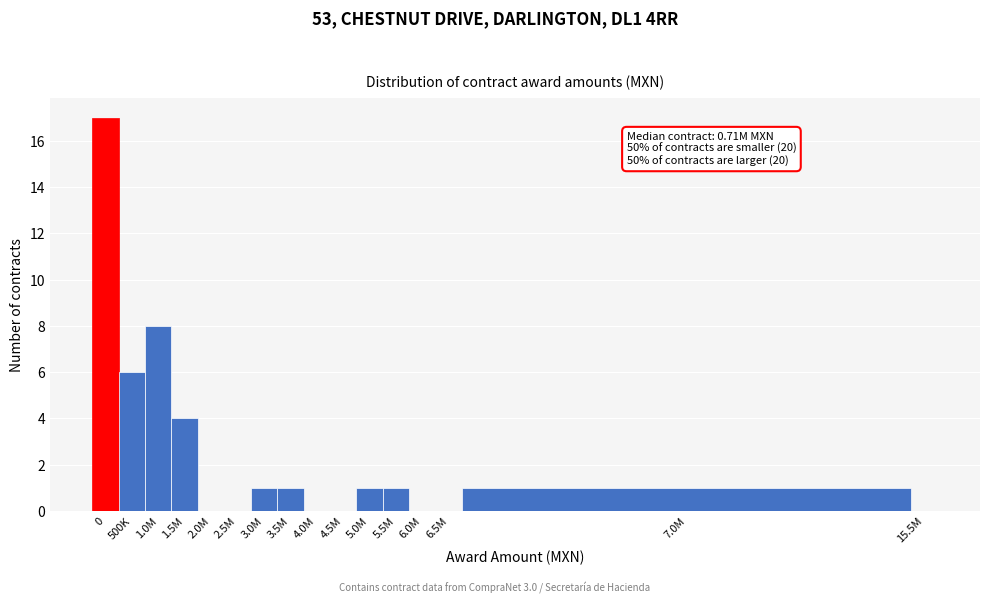

Reading right to left, what are all the values shown in this chart?

15.5M=0	7.0M=1	6.5M=0	6.0M=0	5.5M=1	5.0M=1	4.5M=0	4.0M=0	3.5M=1	3.0M=1	2.5M=0	2.0M=0	1.5M=4	1.0M=8	500K=6	0=17